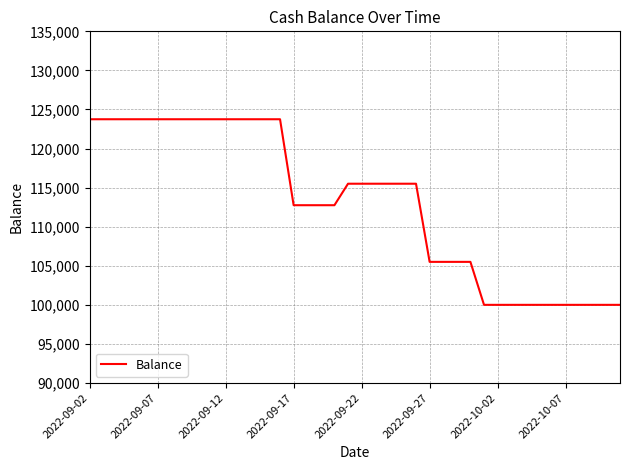

Count the values in the range 100000 to 123750.

40